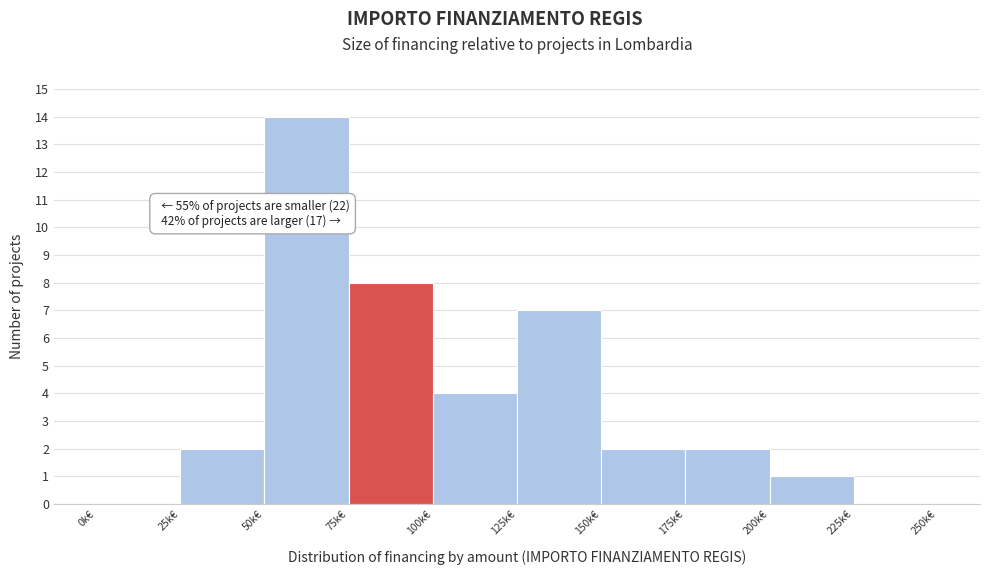

Reading left to right, transcribe all the data shown in this chart.

0k€=0	25k€=2	50k€=14	75k€=8	100k€=4	125k€=7	150k€=2	175k€=2	200k€=1	225k€=0